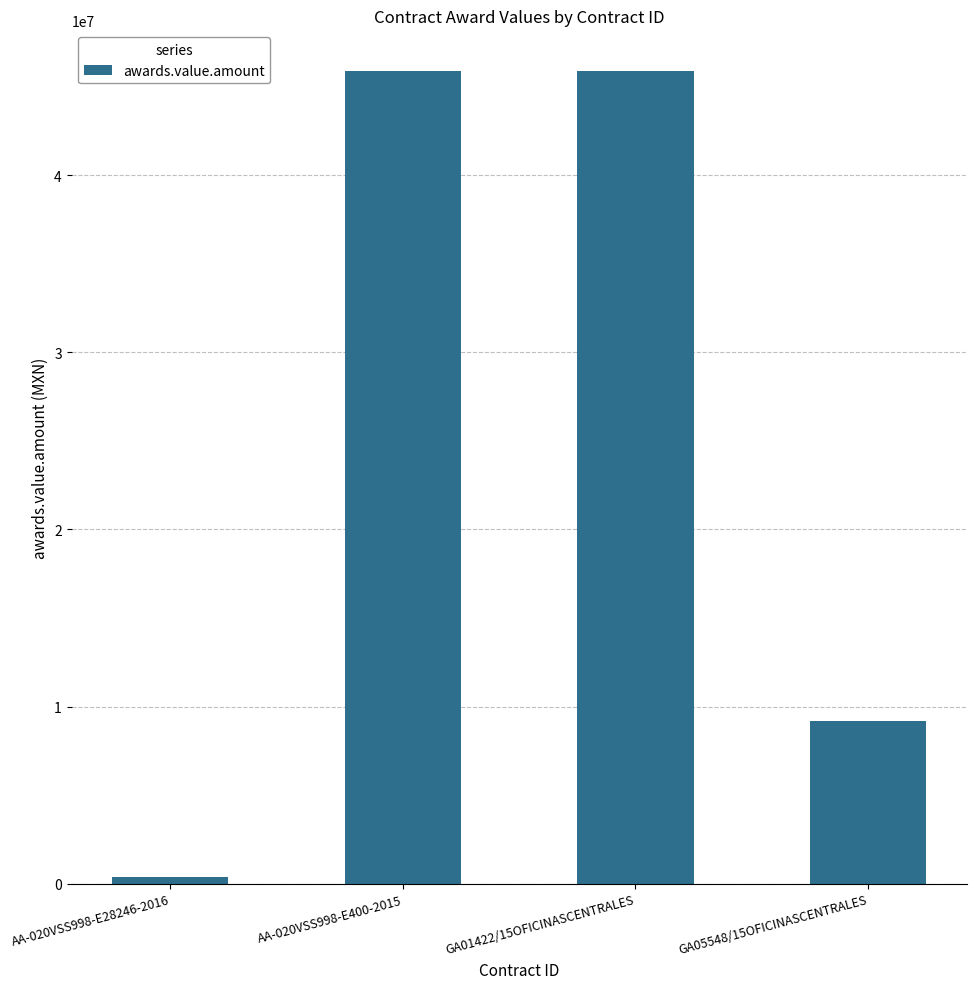

What is the greatest value displayed?

45875059.0